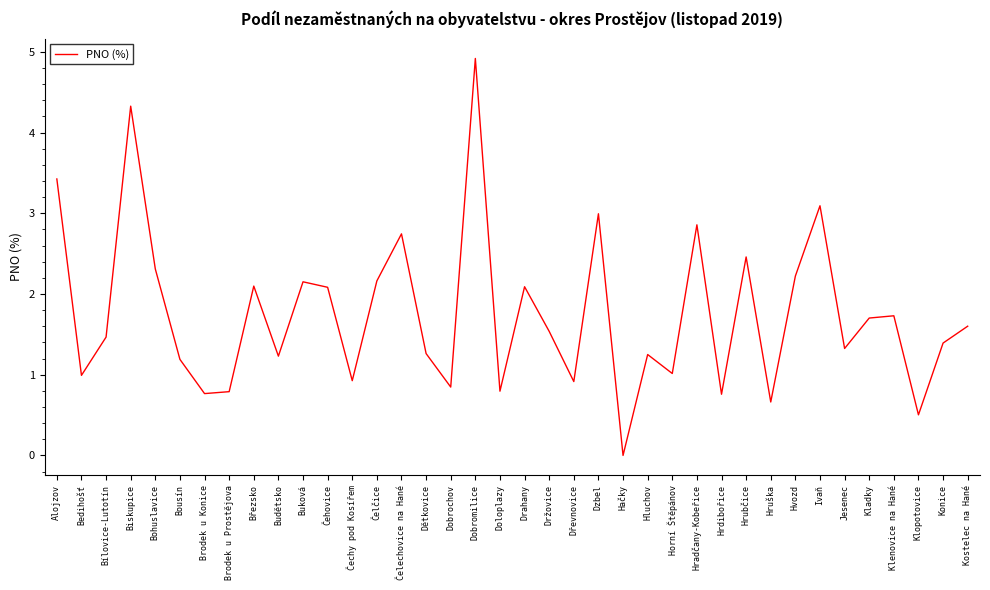

Is it true that the value at Hvozd is 0.9?

False